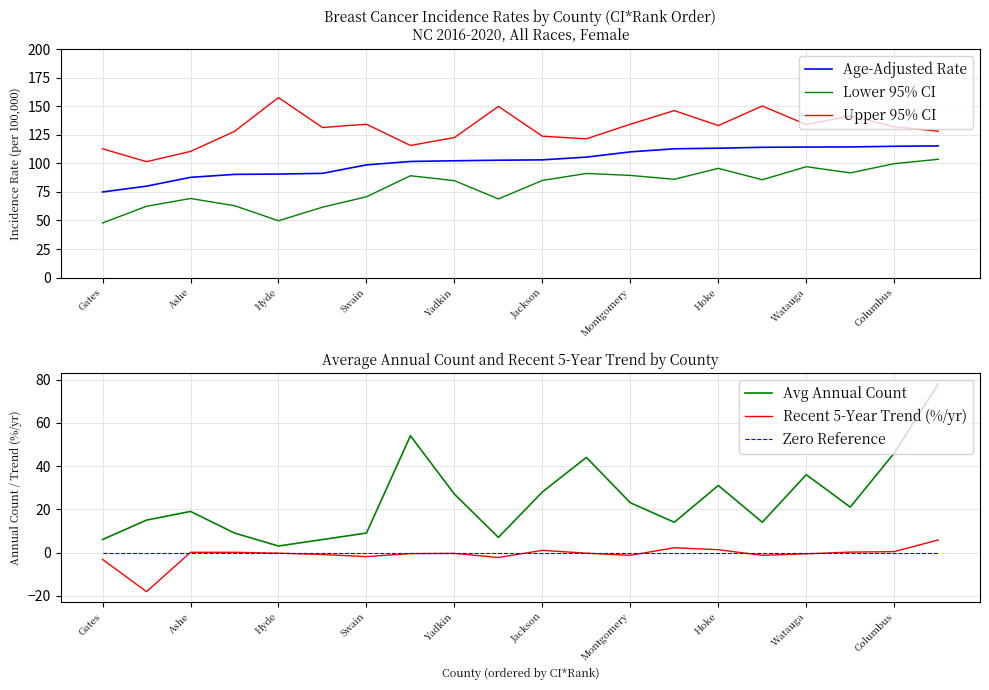

Which category has the lowest value in the Age-Adjusted Rate series?

Gates